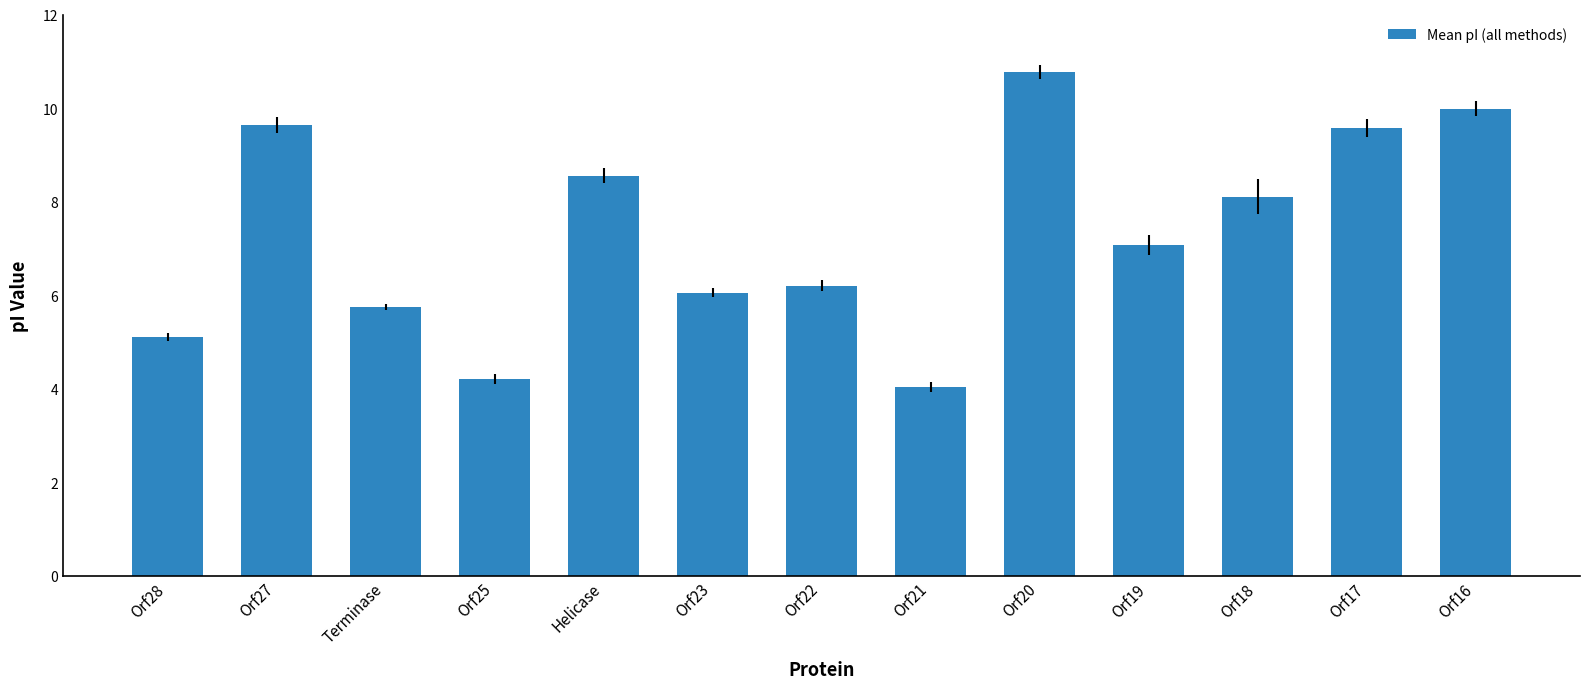

What is the minimum value shown in the chart?

4.0